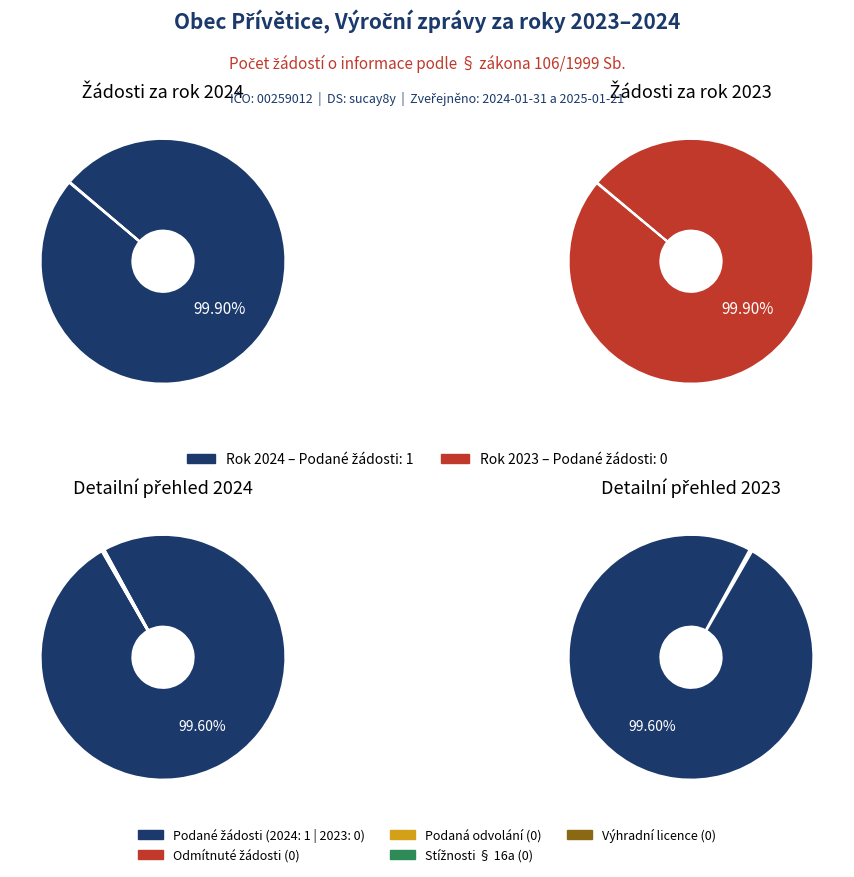

Which category accounts for the majority?

Počet podaných žádostí